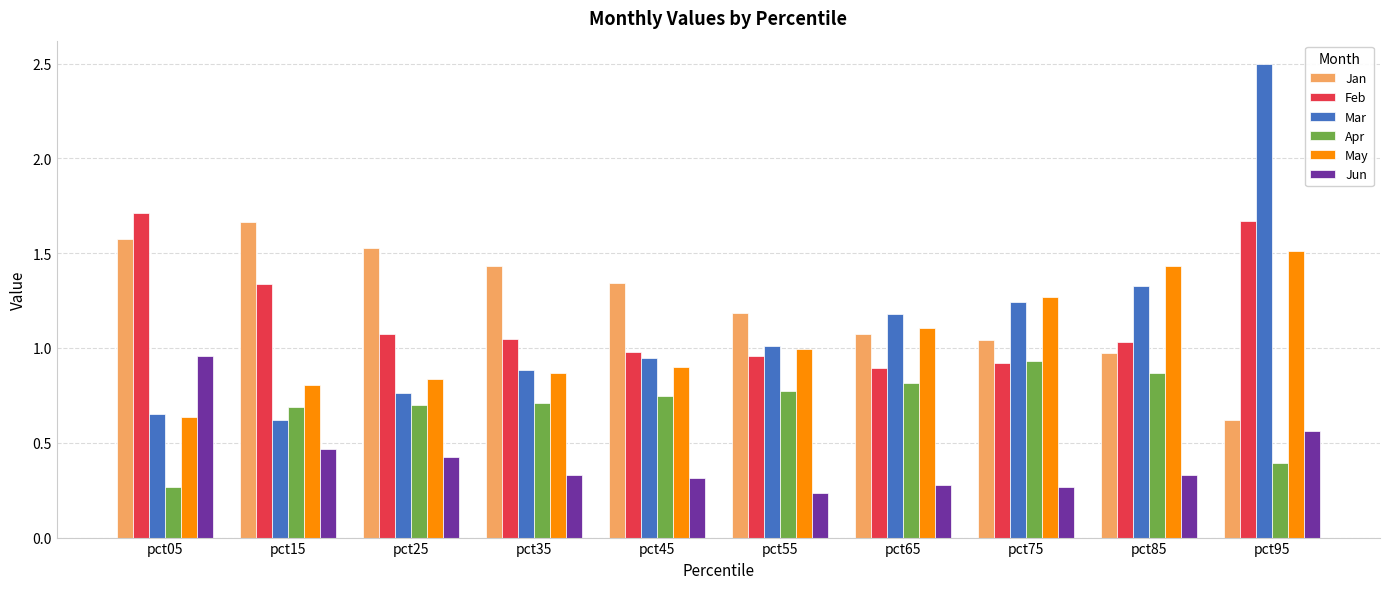

Which series has the largest range (max minus min)?

Mar